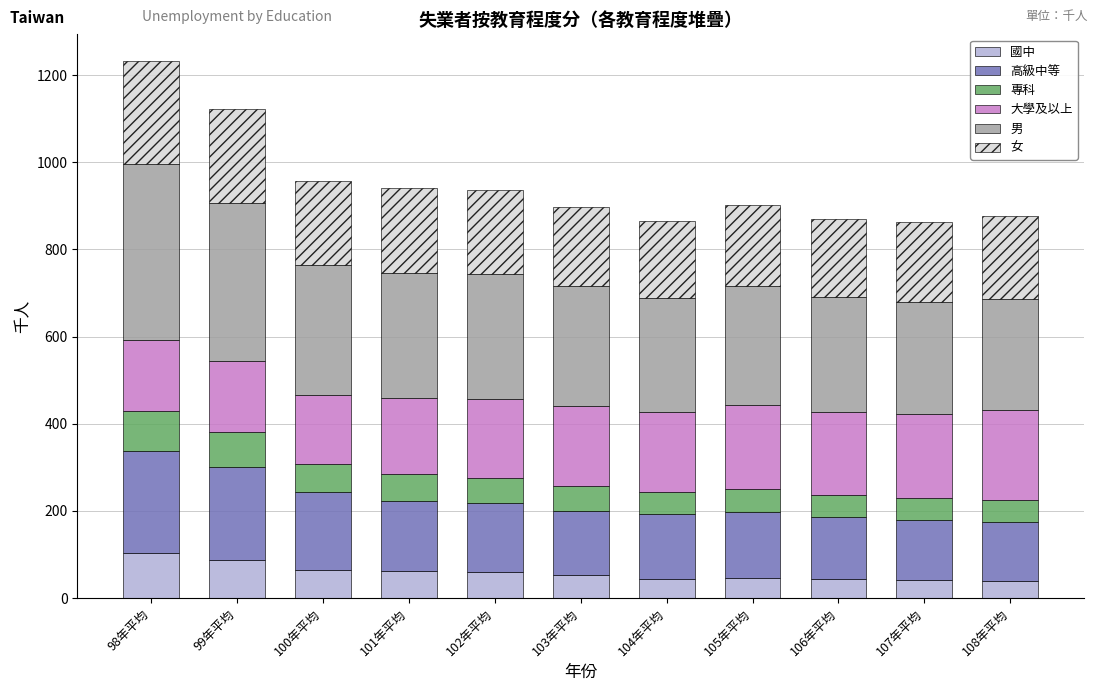

What is the highest value of the 國中 series?

104